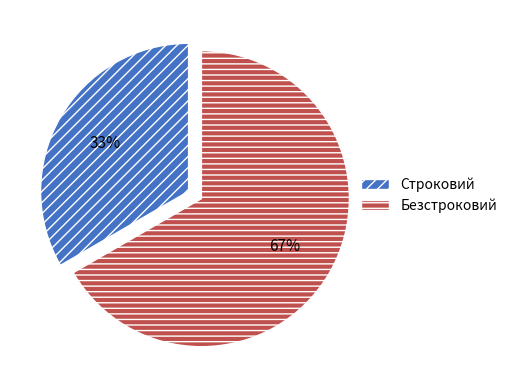

Is there a majority slice in this chart?

Yes